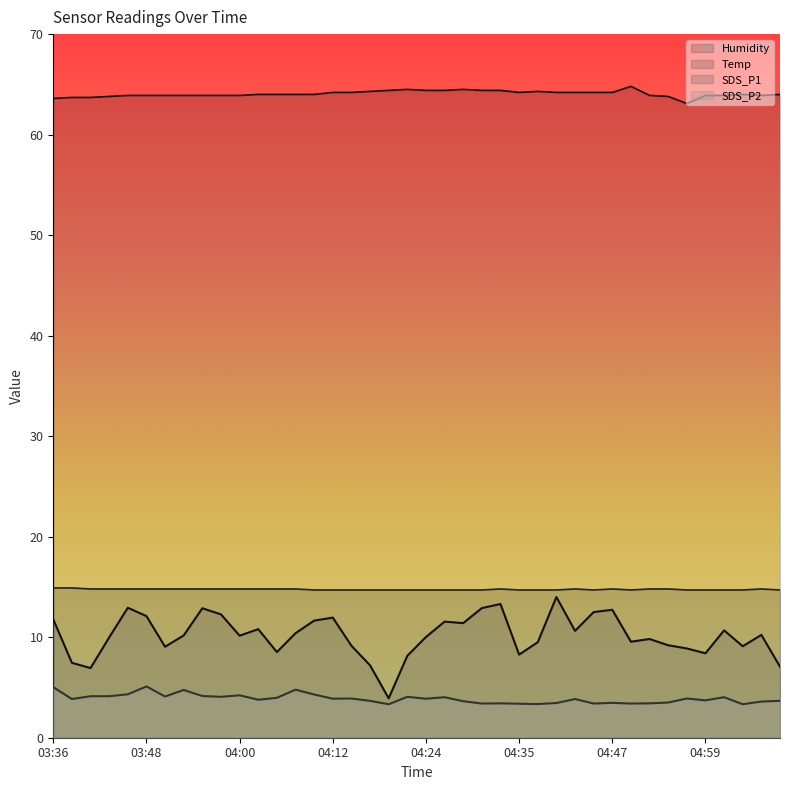

In Temp, how many points are lower than both neighbors (excluding endpoints)?

2